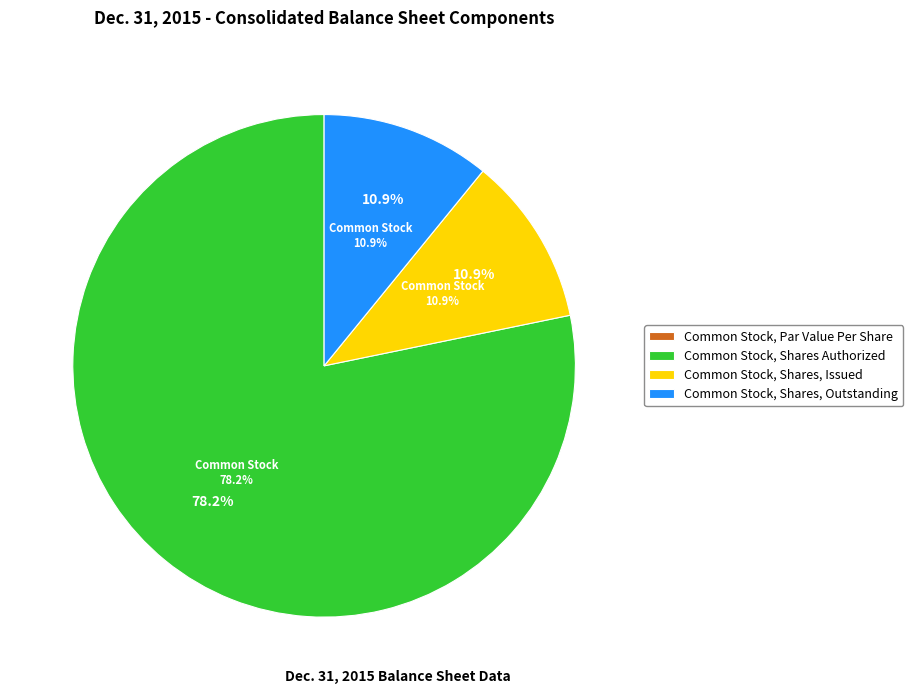

True or false: Common Stock, Par Value Per Share accounts for 0% of the total.

True